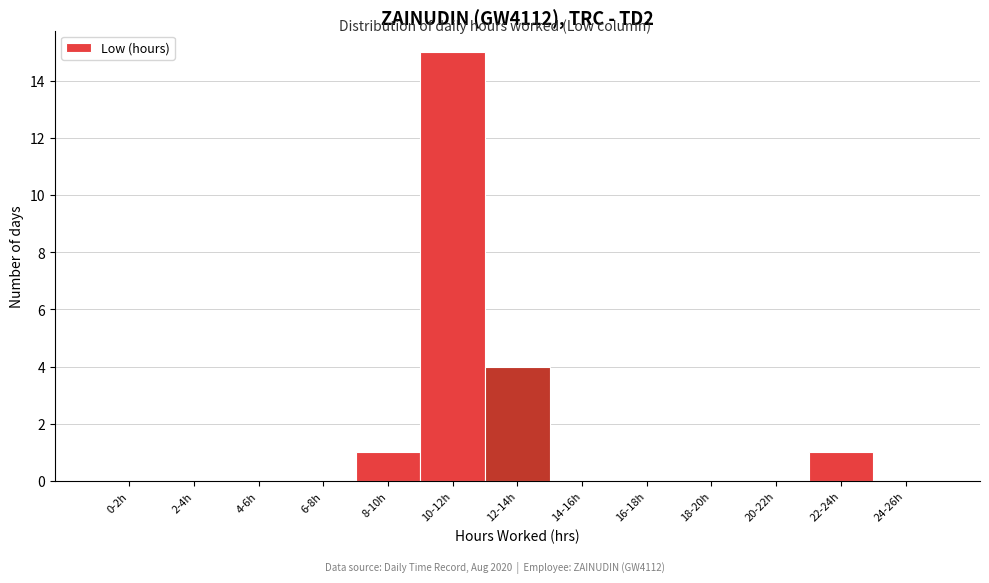

Reading right to left, what are all the values shown in this chart?

24-26h=0	22-24h=1	20-22h=0	18-20h=0	16-18h=0	14-16h=0	12-14h=4	10-12h=15	8-10h=1	6-8h=0	4-6h=0	2-4h=0	0-2h=0